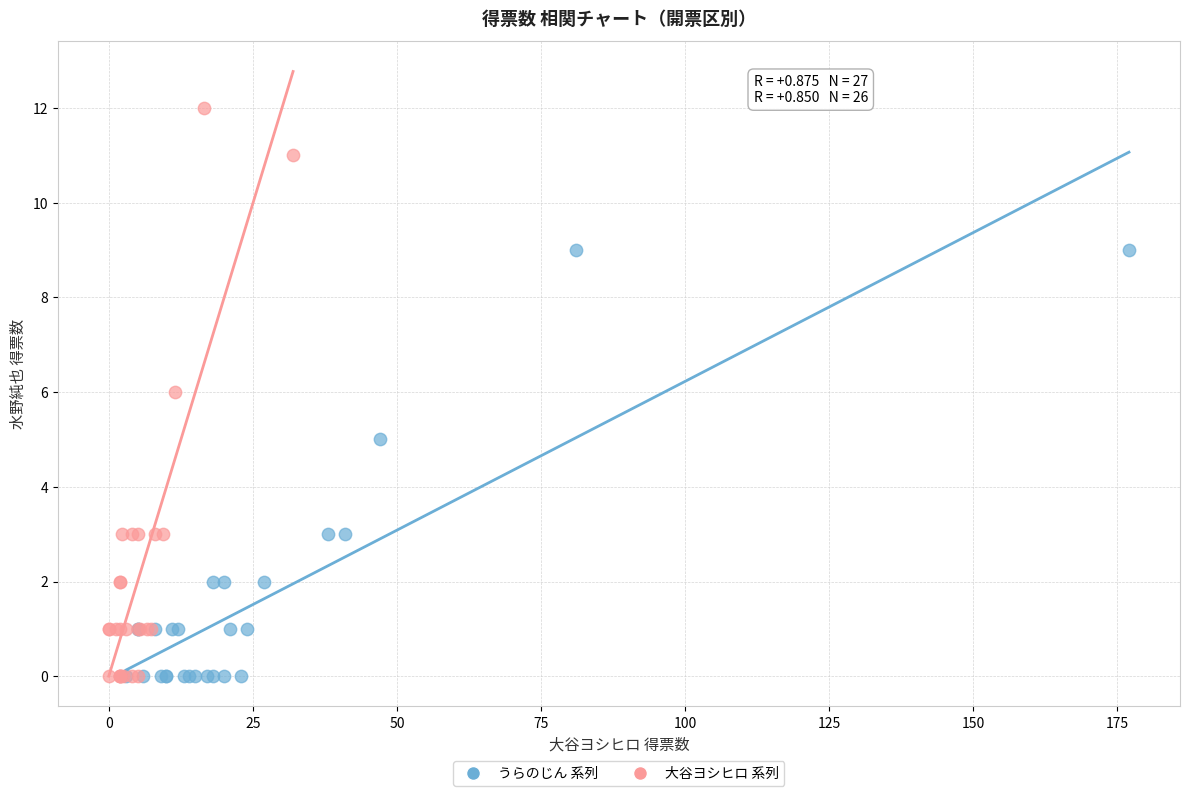

Which series has the widest spread of Y values?

大谷ヨシヒロ 系列